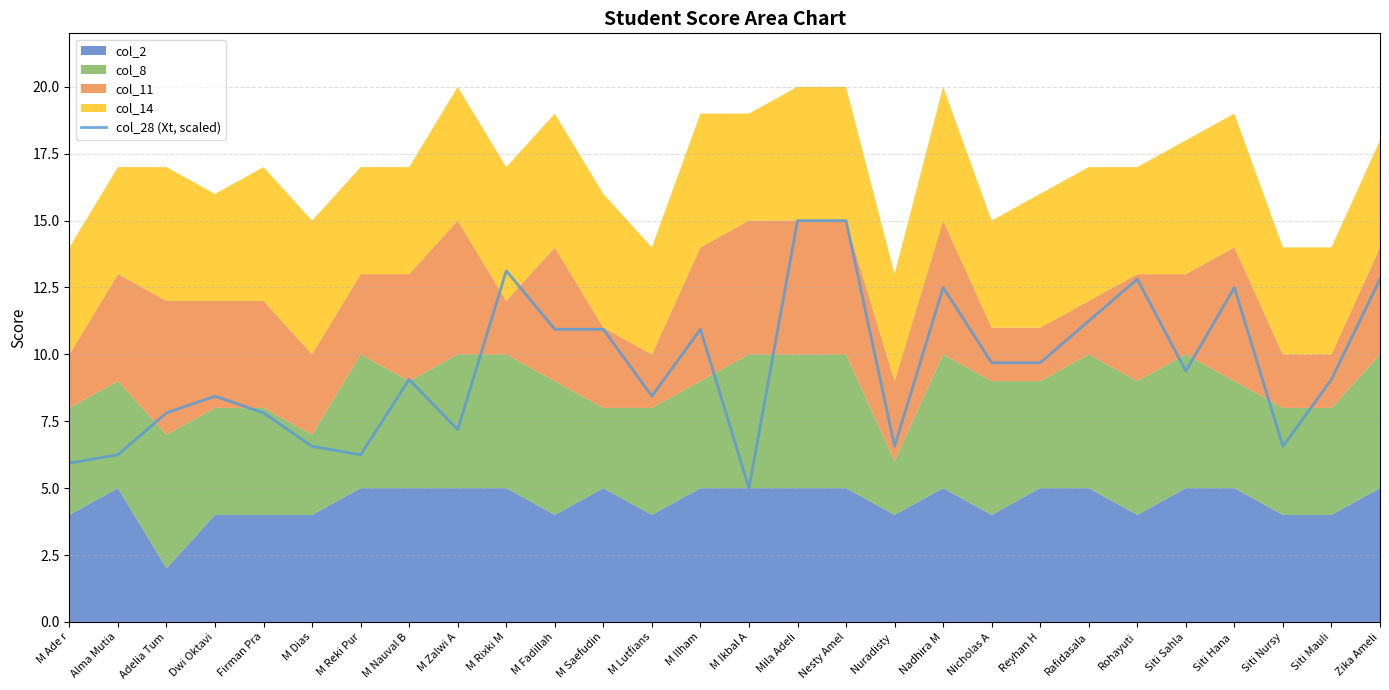

How many points are higher than both their immediate neighbors (excluding endpoints)?

7